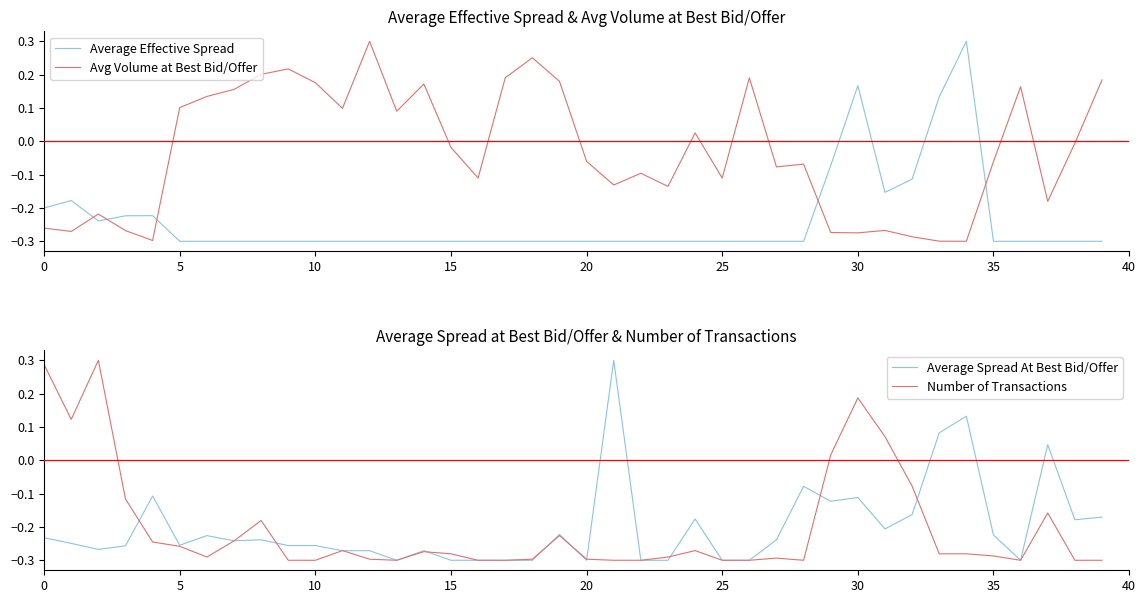

What is the difference between the second highest and second lowest values in the Average Effective Spread series?

0.5